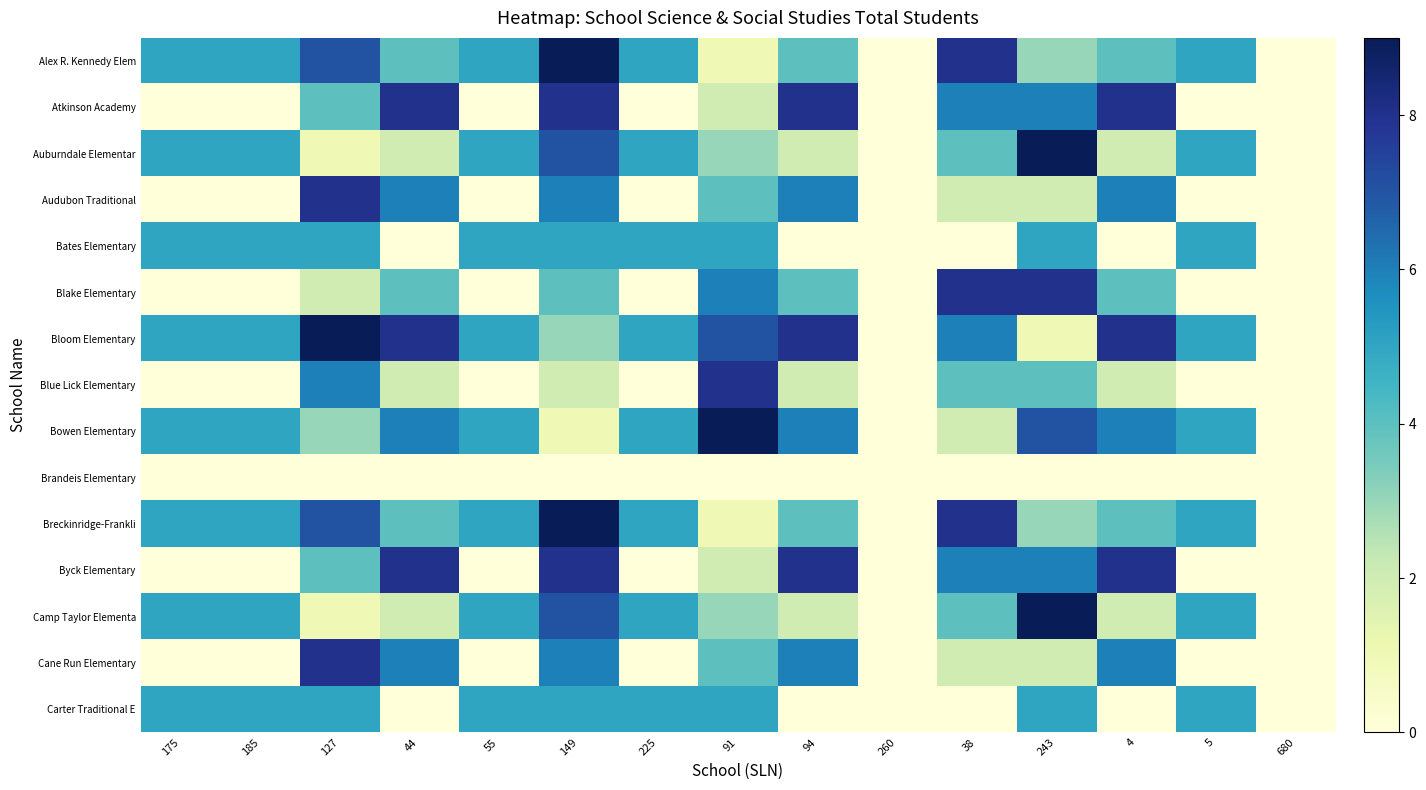

Which has a higher value, 5 or 149?

149